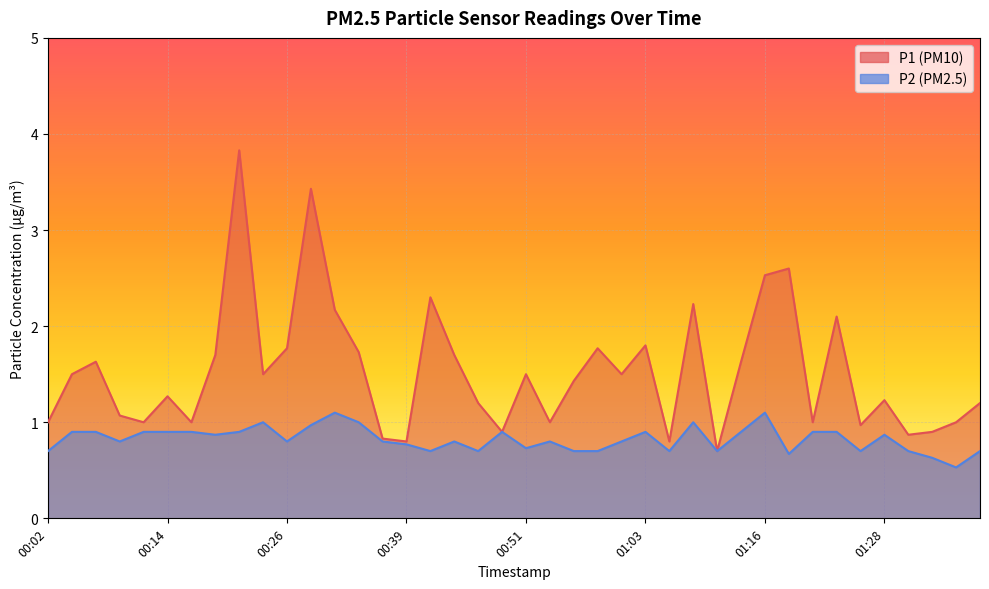

True or false: P1 has a value of 1.0 at 00:41.

False